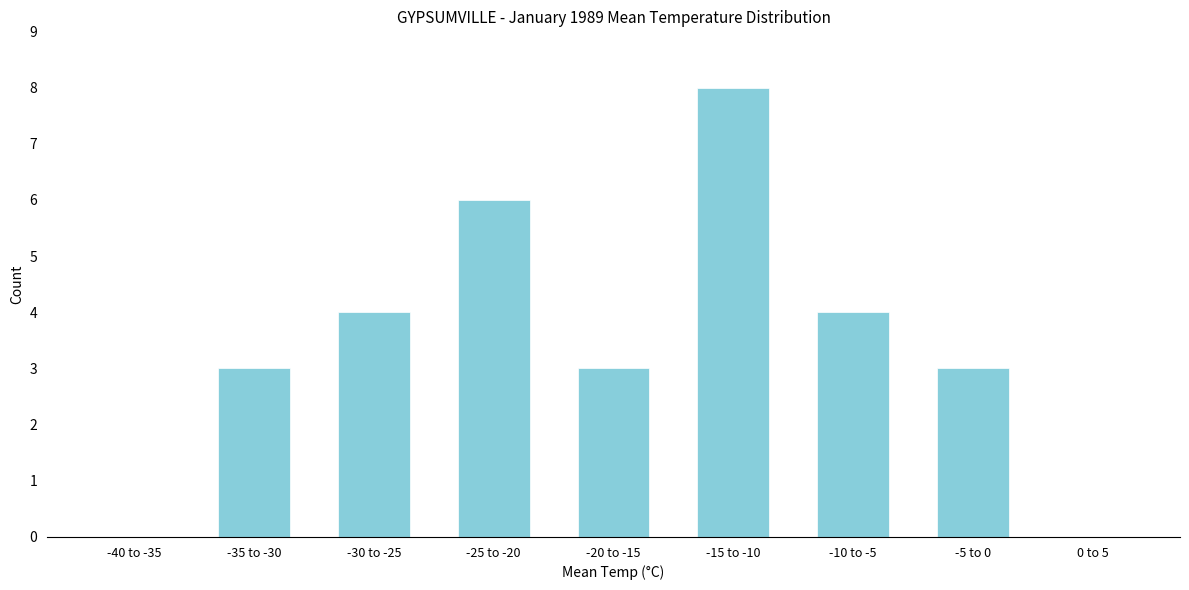

Reading left to right, list all the values displayed in this chart.

-40 to -35=0	-35 to -30=3	-30 to -25=4	-25 to -20=6	-20 to -15=3	-15 to -10=8	-10 to -5=4	-5 to 0=3	0 to 5=0